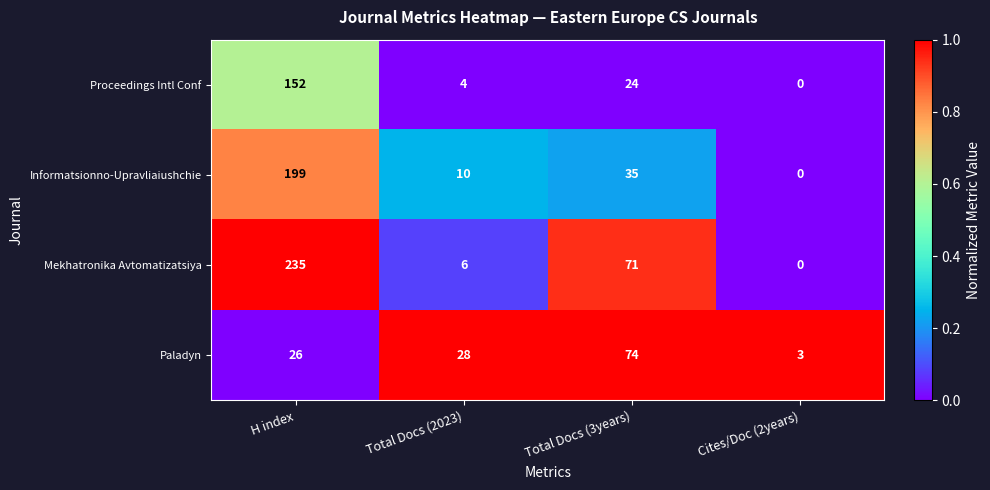

What is the difference between the Proceedings Intl Conf values at Total Docs (2023) and H index?

148